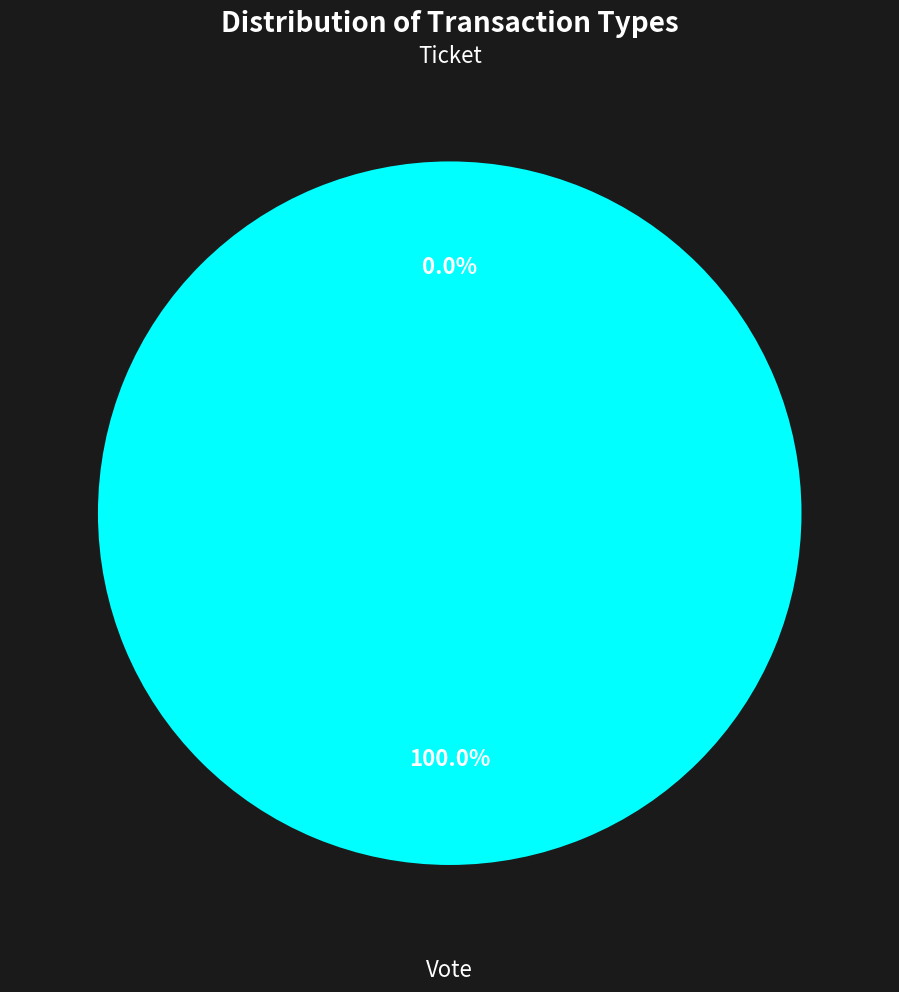

What percentage do Vote and Ticket together represent?

100.0%